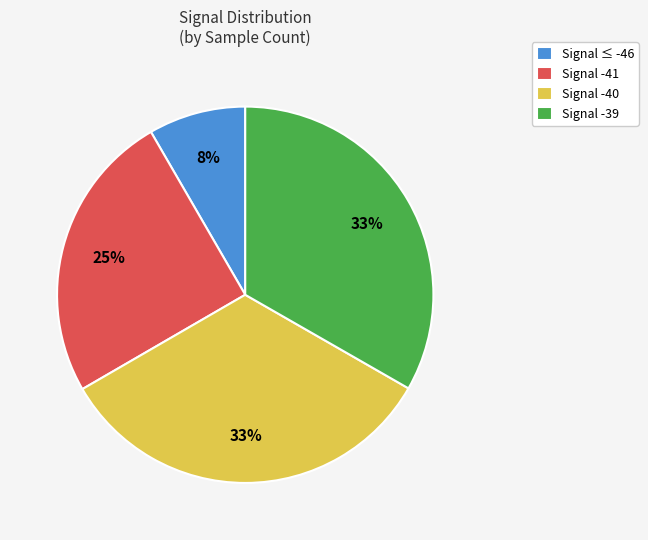

What is the ratio of the value at Signal -40 to the value at Signal -39?

1.0